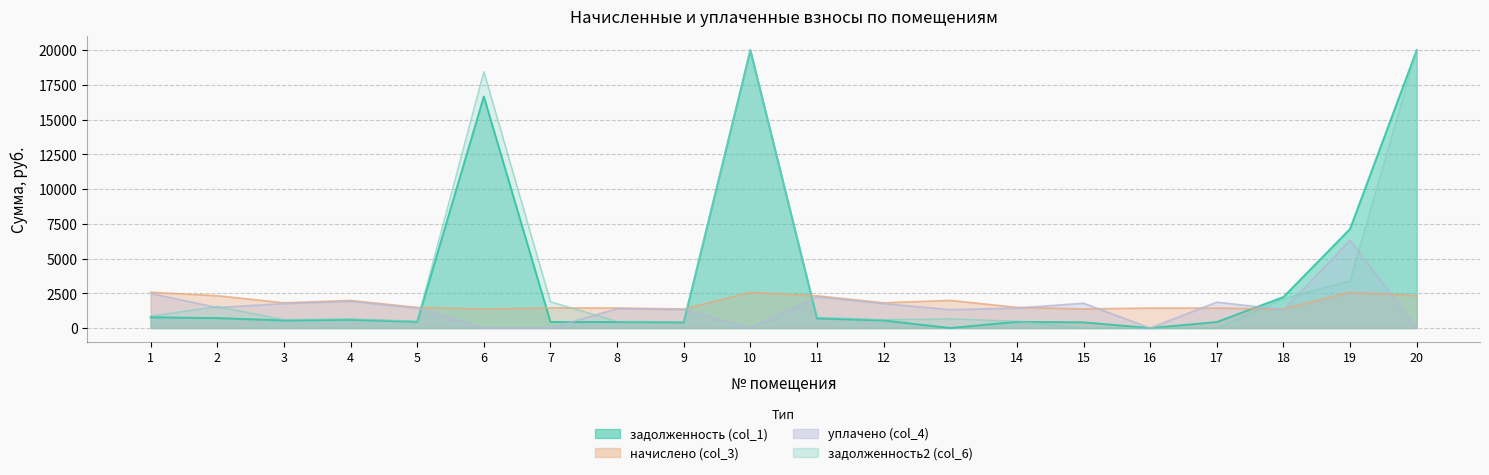

Count the number of data series in this chart.

2